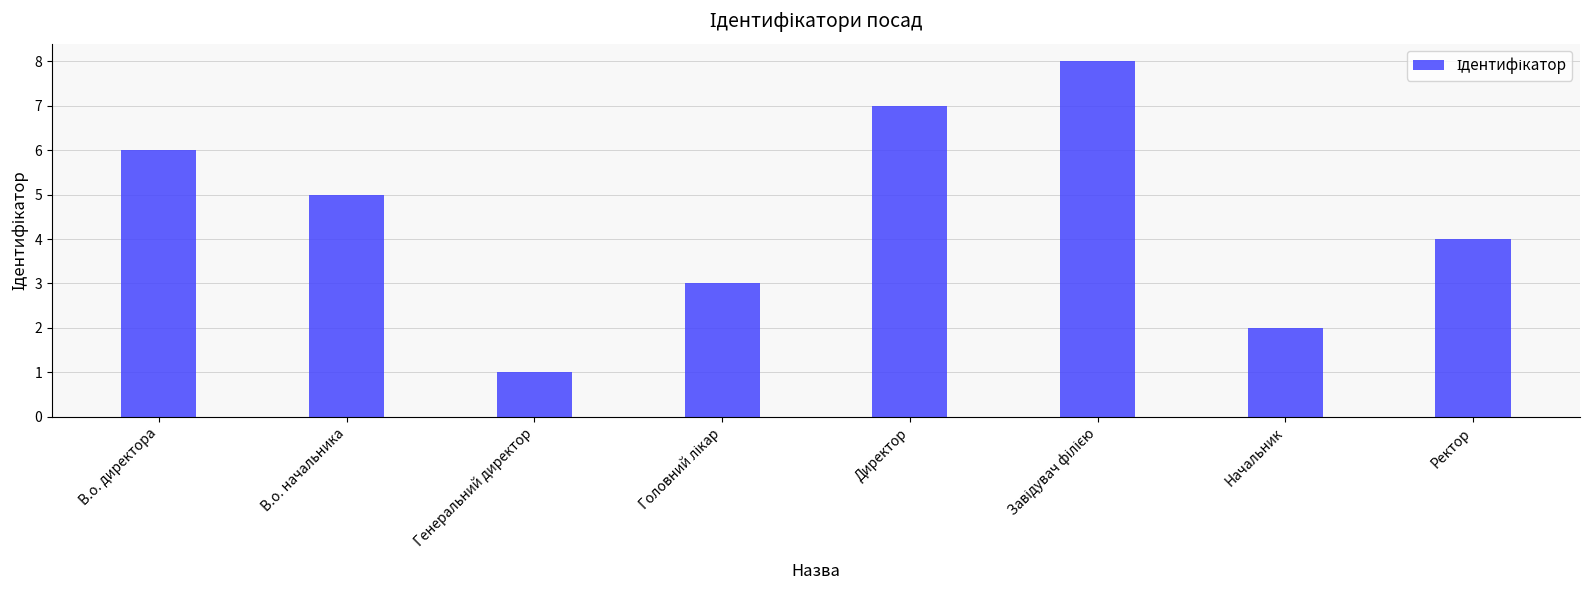

What is the label of the 2nd bar from the left?

В.о. начальника